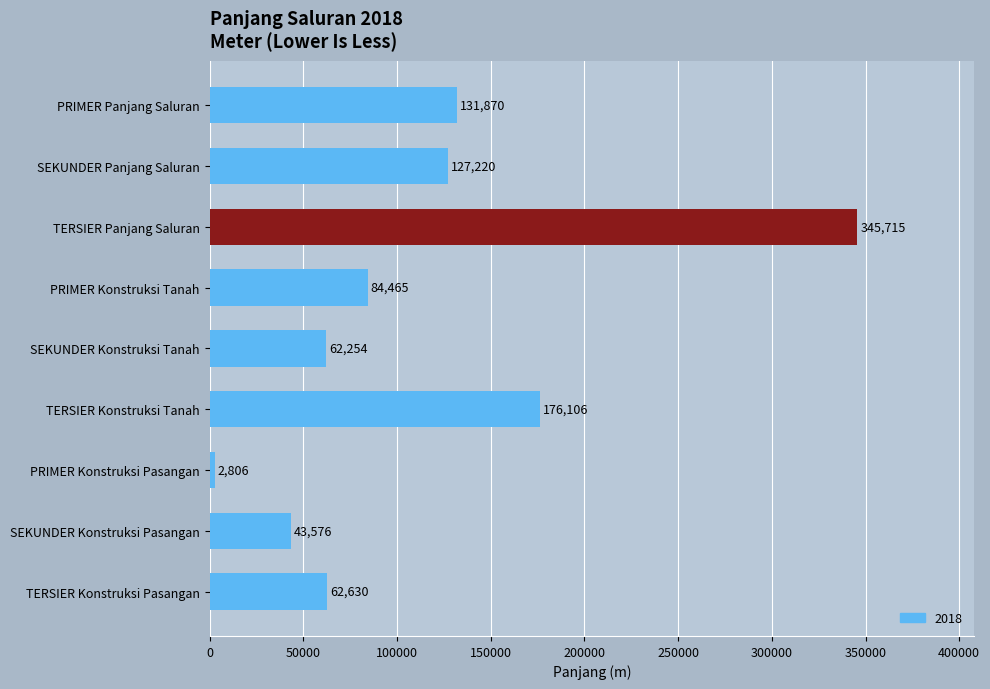

Between PRIMER Konstruksi Tanah and TERSIER Konstruksi Tanah, which is larger?

TERSIER Konstruksi Tanah